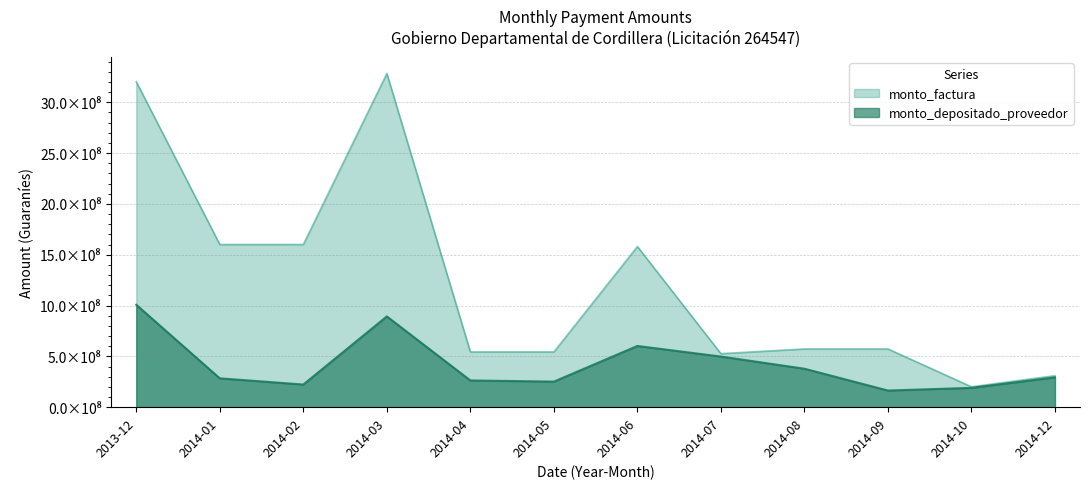

At which category does monto_factura reach its first local peak?

2014-03